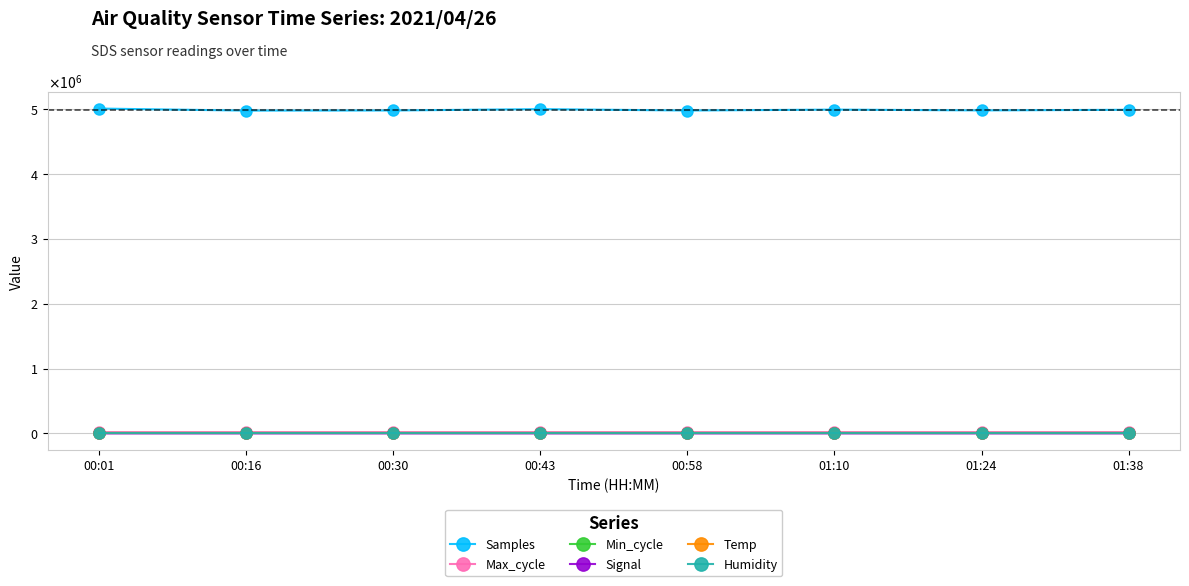

True or false: Humidity has more than 0 points higher than both neighbors.

False